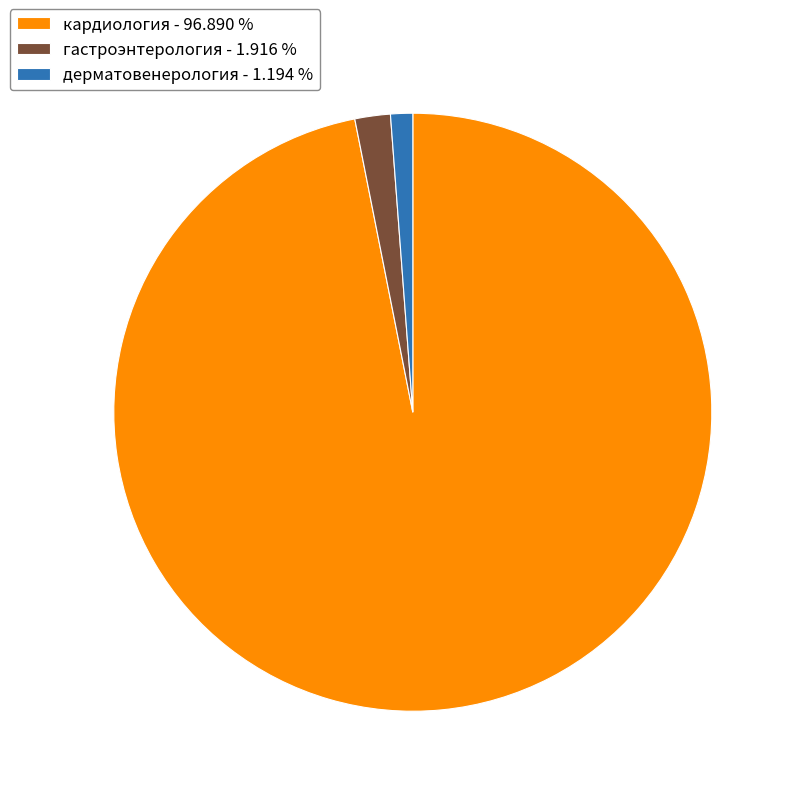

Do дерматовенерология - 1.194 % and гастроэнтерология - 1.916 % together represent more than half of the pie?

No